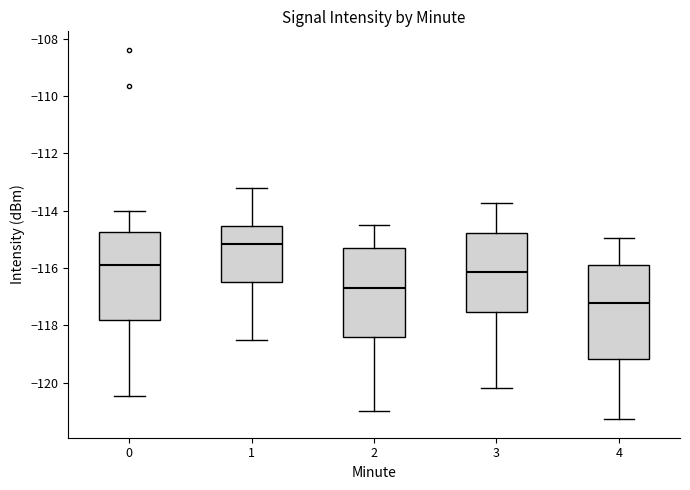

Reading left to right, read every box against the y-axis: the position of its median line, the range the box covers, and the ends of its whiskers. The values are not printed on the chart, so give them approximately, as read against the axis.

0: median -115.8, box -117.8 to -114.8, whiskers -120.4 to -114.0
1: median -115.2, box -116.4 to -114.6, whiskers -118.6 to -113.2
2: median -116.8, box -118.4 to -115.2, whiskers -121.0 to -114.6
3: median -116.2, box -117.6 to -114.8, whiskers -120.2 to -113.8
4: median -117.2, box -119.2 to -116.0, whiskers -121.2 to -115.0